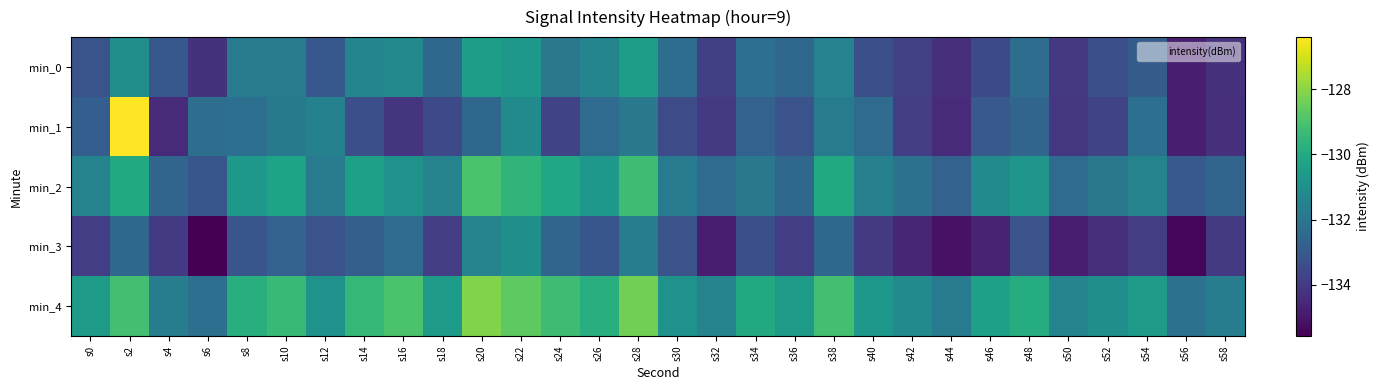

At how many categories does at least one series exceed -127?

1